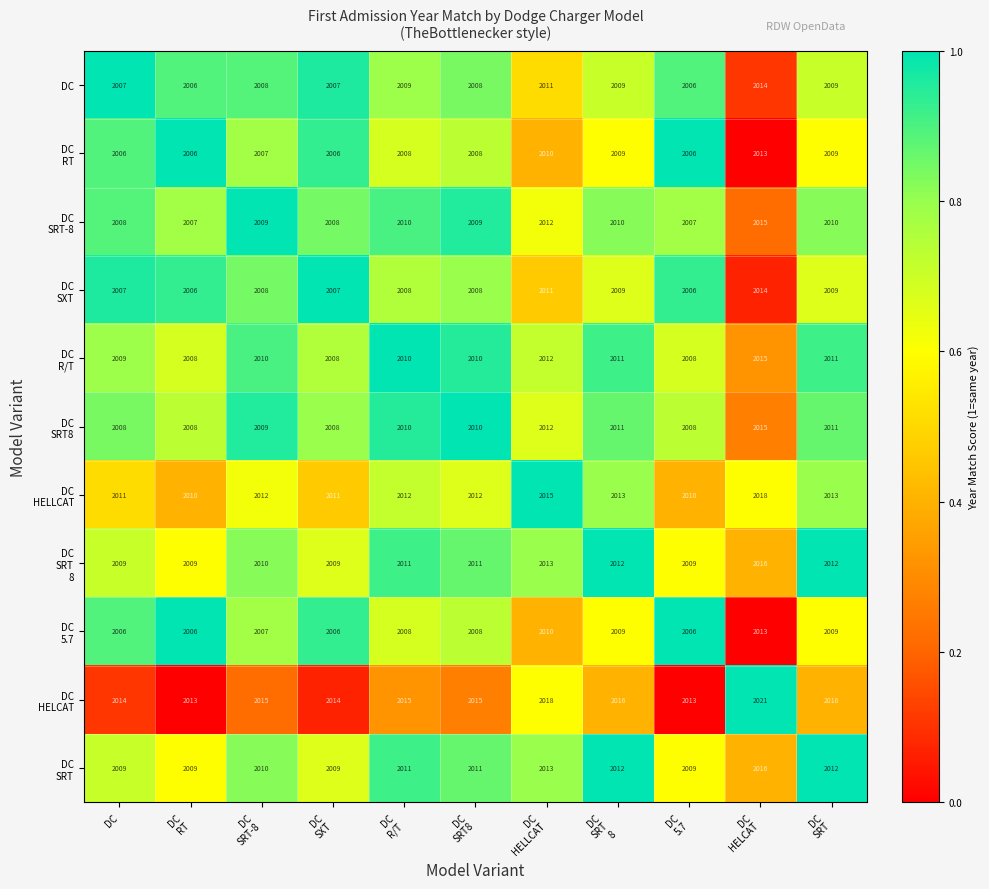

What is the difference between the maximum and minimum values in the DC series?

8